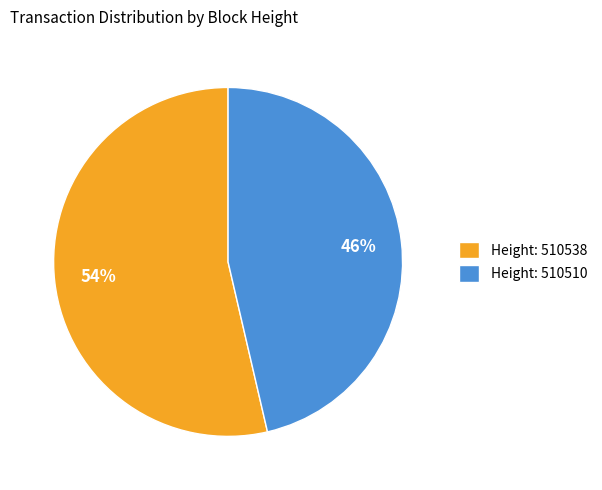

Rank the categories by value from lowest to highest.

Height: 510510, Height: 510538